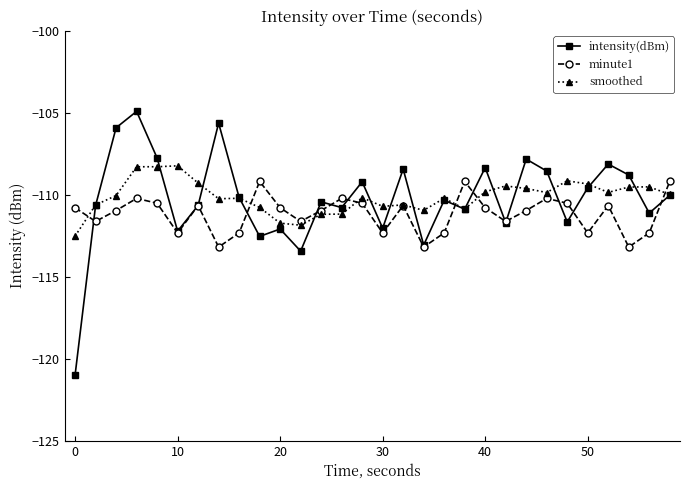

How many lines are shown in the chart?

3